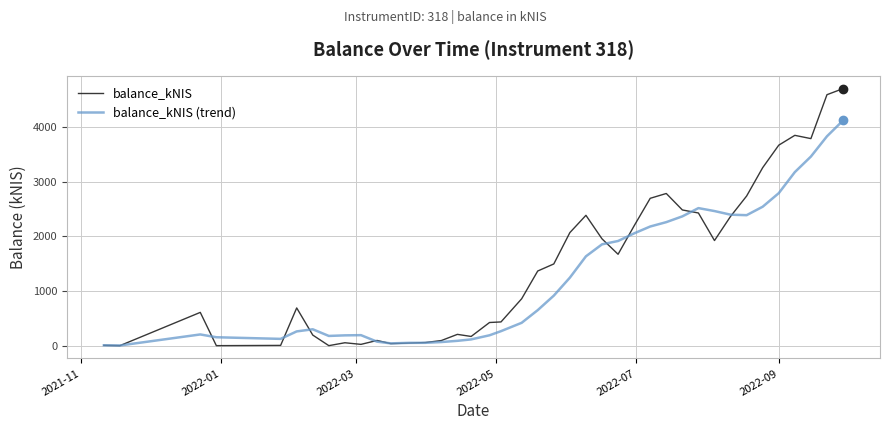

What are all the series names shown in the legend?

balance_kNIS, balance_kNIS (trend)